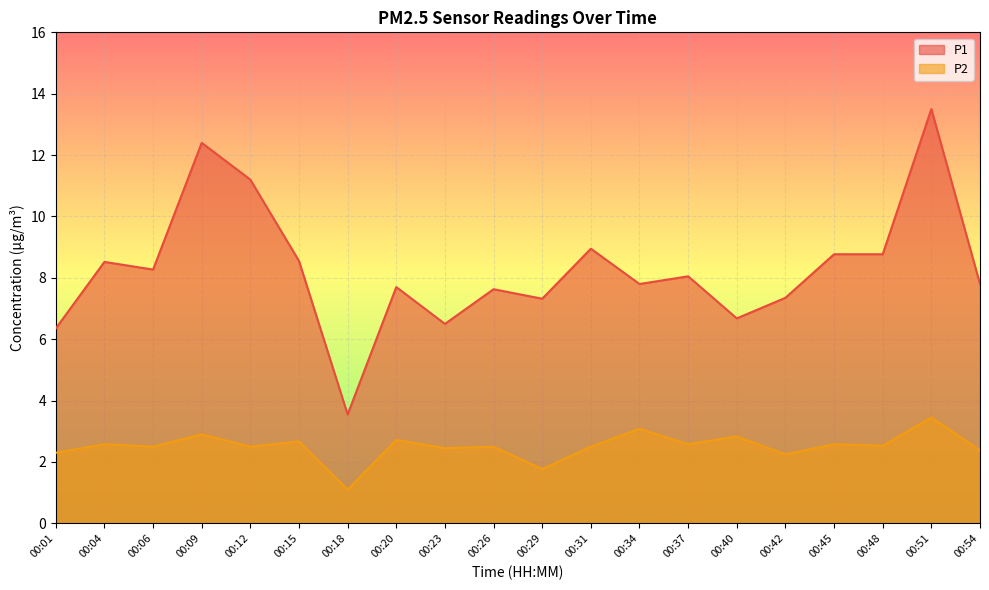

The value of P1 at 00:48 is 2.8. True or false?

False